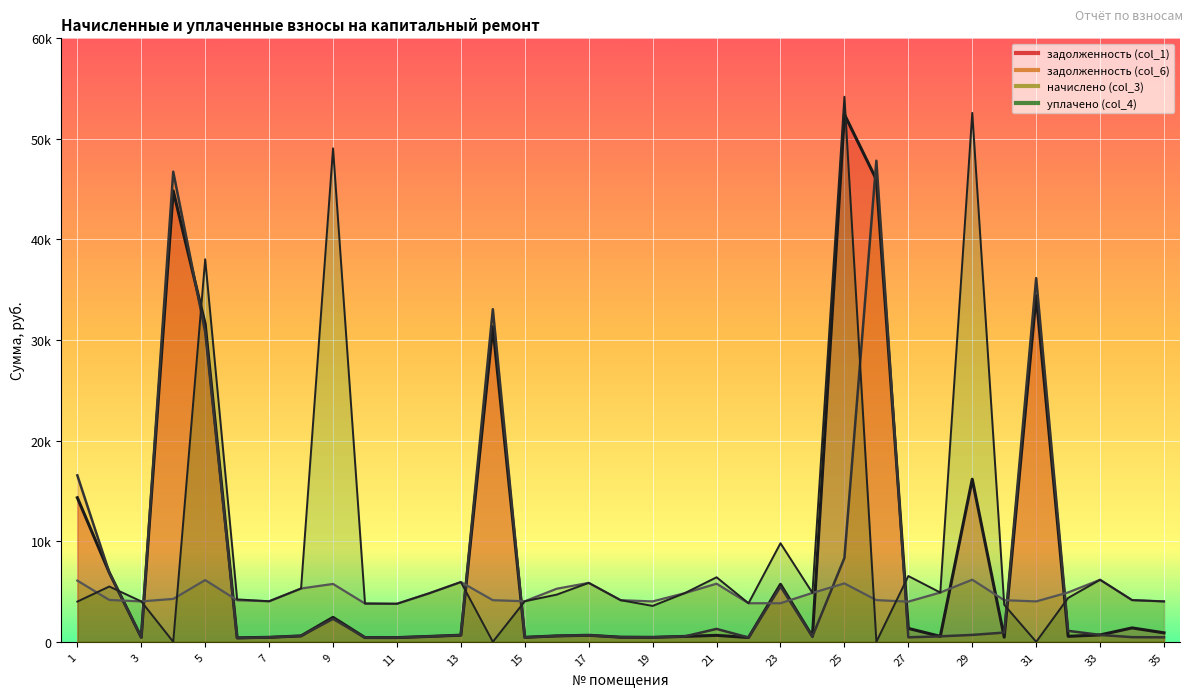

What is the maximum value for задолженность (col_6)?

47832.3